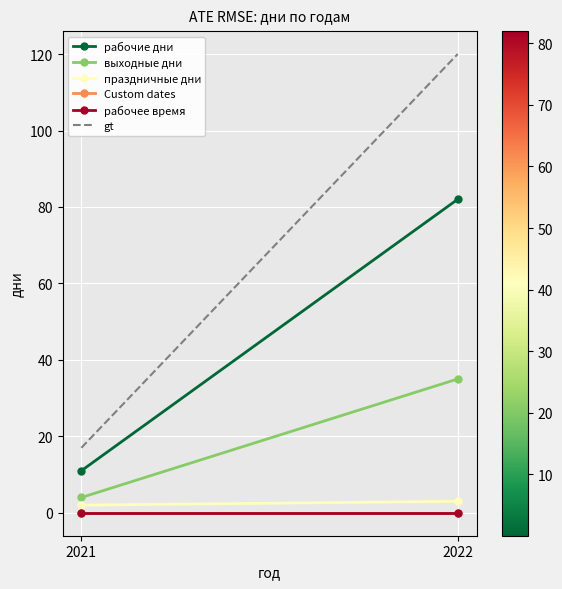

At which label is рабочее время closest to 0?

2021